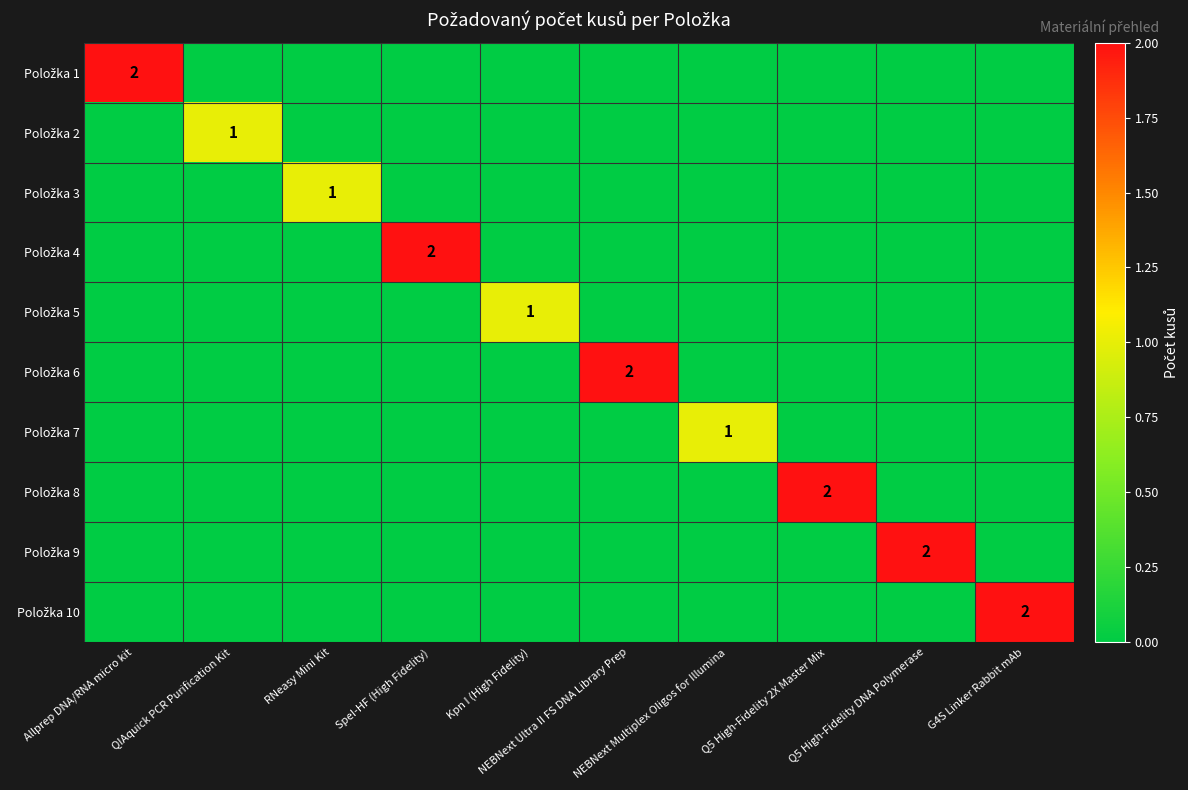

What is the difference between the maximum and minimum values in the Položka 5 series?

1